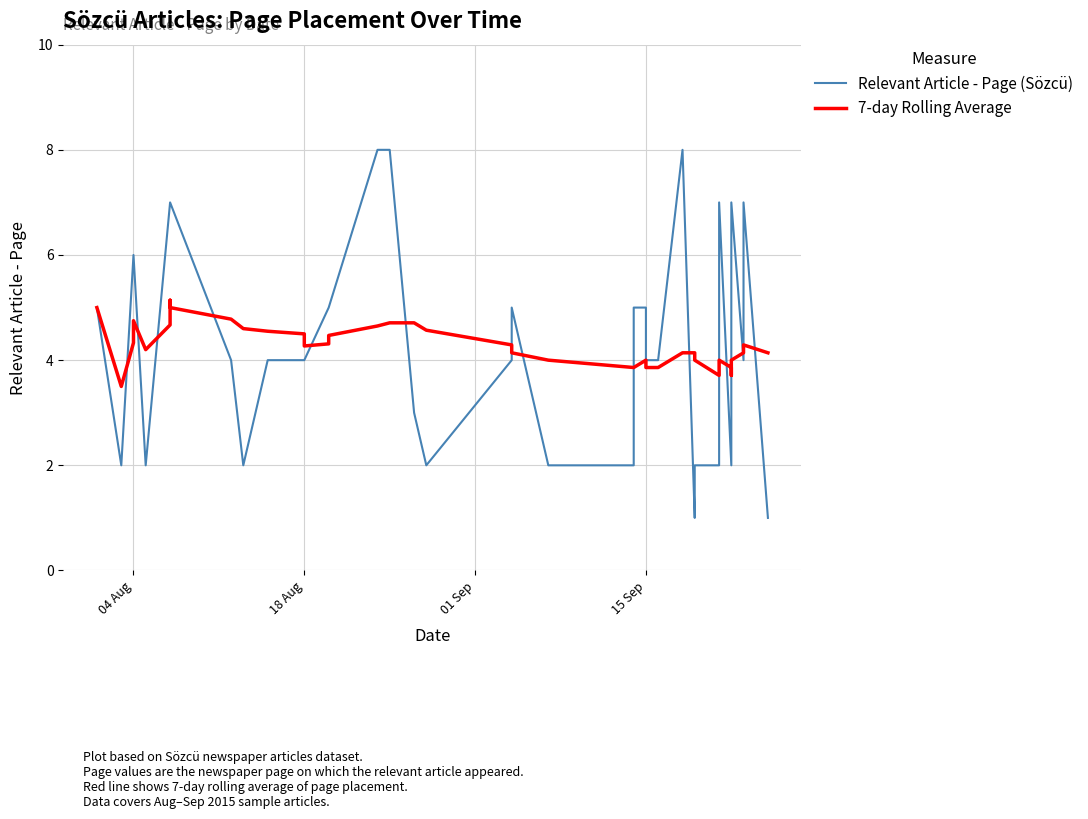

Is the value of 7-day Rolling Average at 38 greater than the value of Relevant Article - Page (Sözcü) at 36?

No